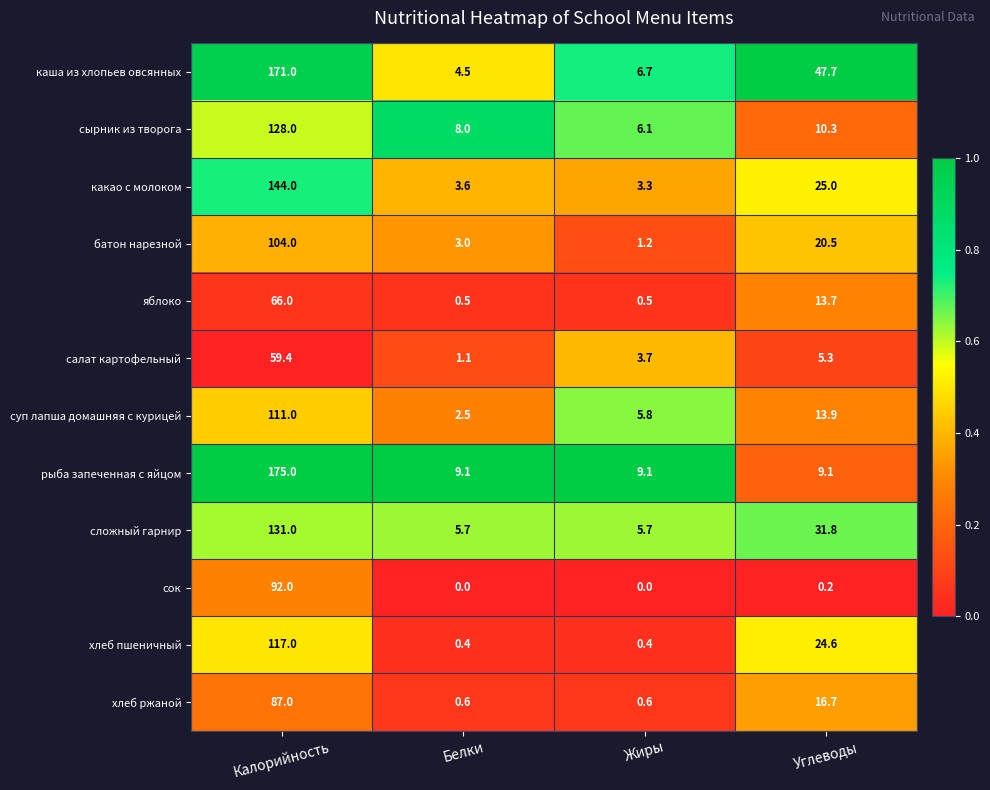

What is the difference between the highest and lowest values at Углеводы?

47.5